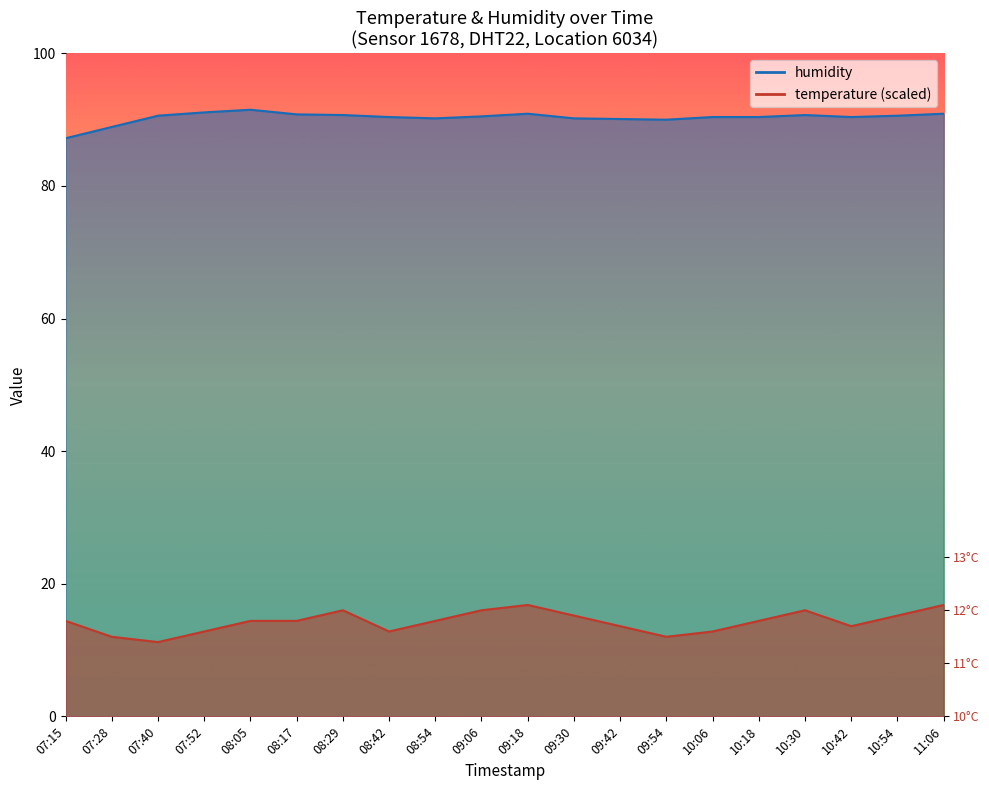

Reading right to left, list all the values displayed in this chart.

temperature: 11:06=16.8	10:54=15.2	10:42=13.6	10:30=16.0	10:18=14.4	10:06=12.8	09:54=12.0	09:42=13.6	09:30=15.2	09:18=16.8	09:06=16.0	08:54=14.4	08:42=12.8	08:29=16.0	08:17=14.4	08:05=14.4	07:52=12.8	07:40=11.2	07:28=12.0	07:15=14.4
humidity: 11:06=90.9	10:54=90.6	10:42=90.4	10:30=90.7	10:18=90.4	10:06=90.4	09:54=90.0	09:42=90.1	09:30=90.2	09:18=90.9	09:06=90.5	08:54=90.2	08:42=90.4	08:29=90.7	08:17=90.8	08:05=91.5	07:52=91.1	07:40=90.6	07:28=88.9	07:15=87.2